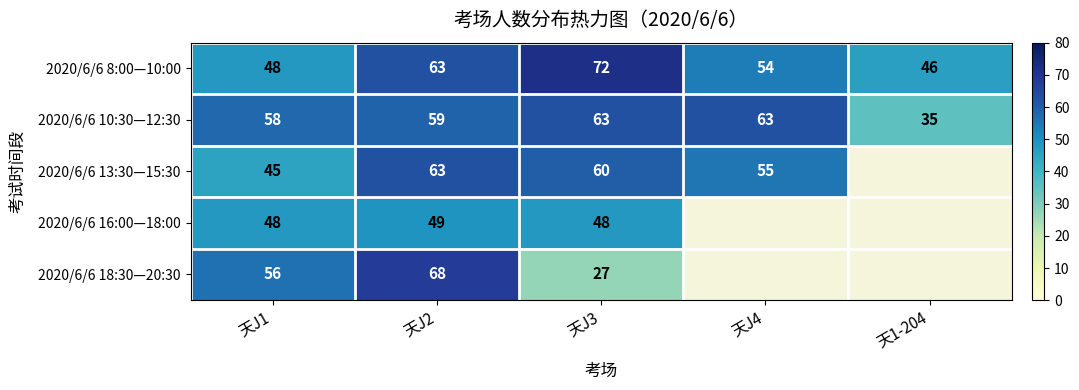

What is the maximum value shown in the chart?

72.0